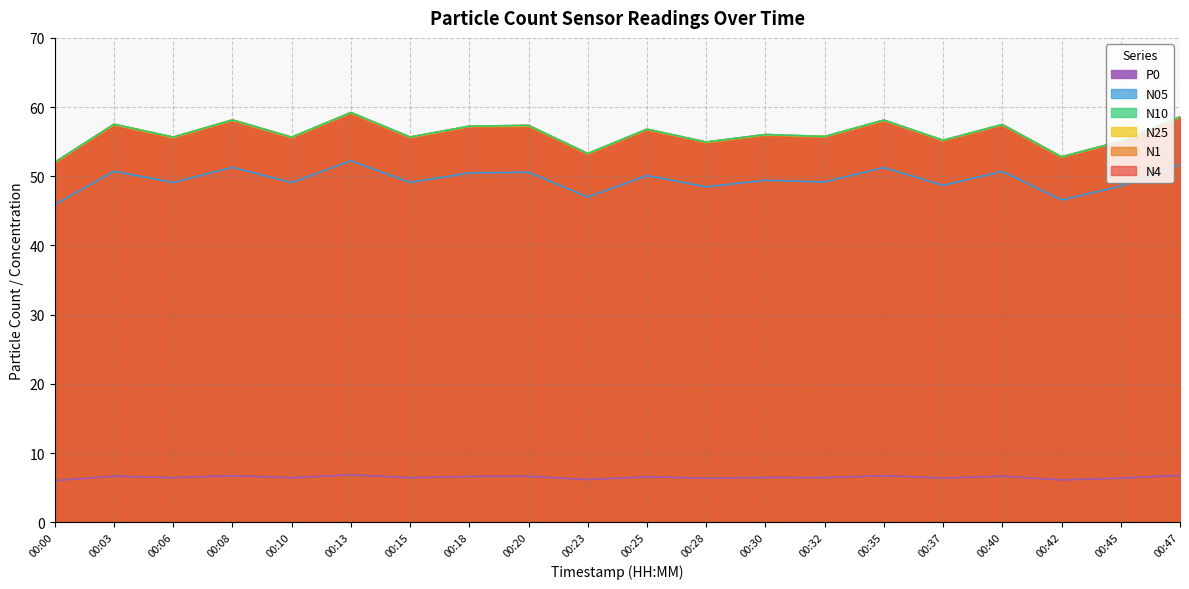

What is the total value across all series at 00:40?

287.1